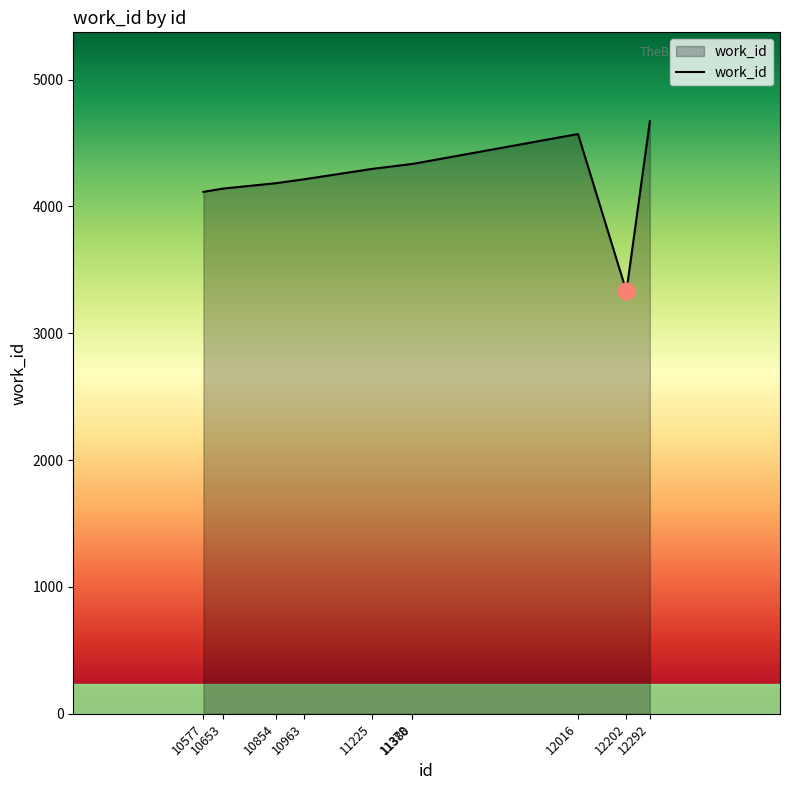

What is the minimum value shown in the chart?

3330